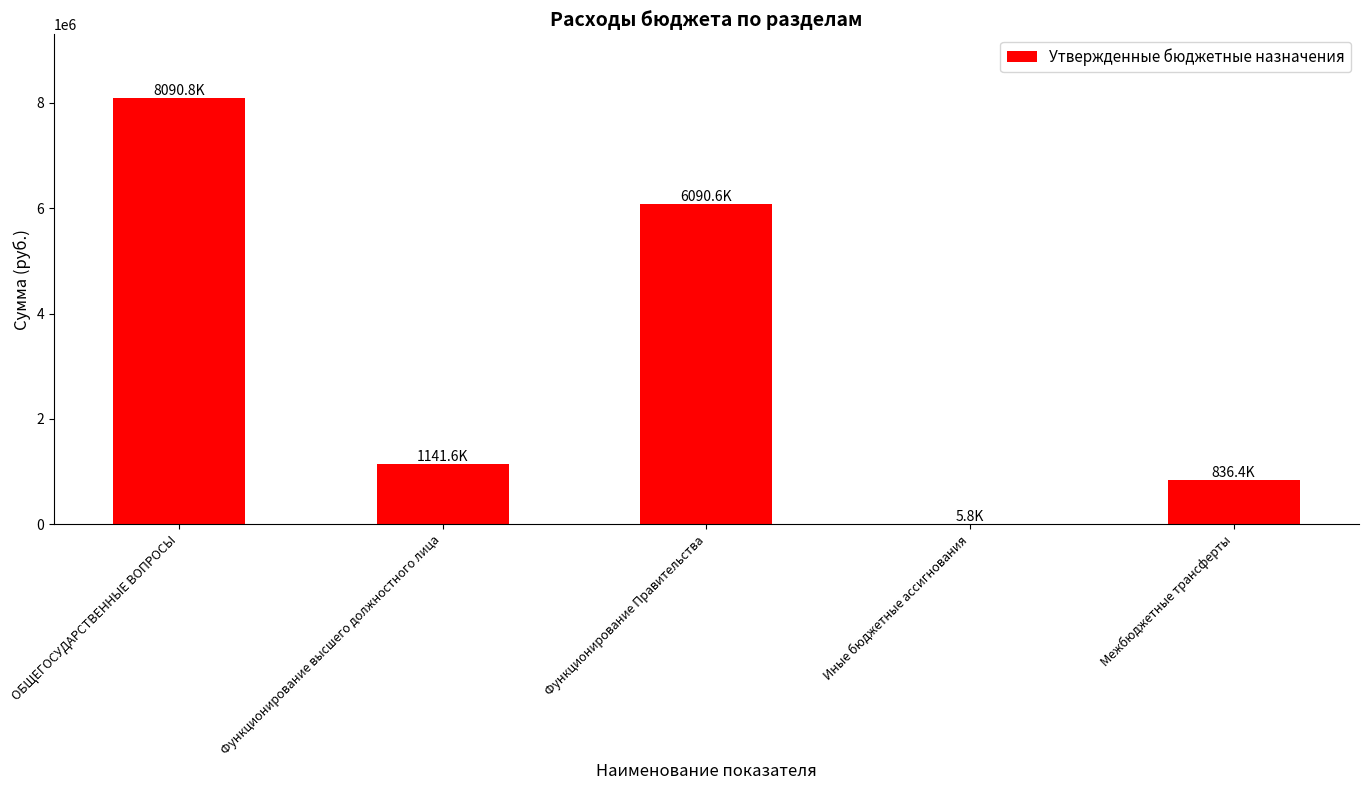

Where is the data nearest to the value 4048290?

Функционирование Правительства